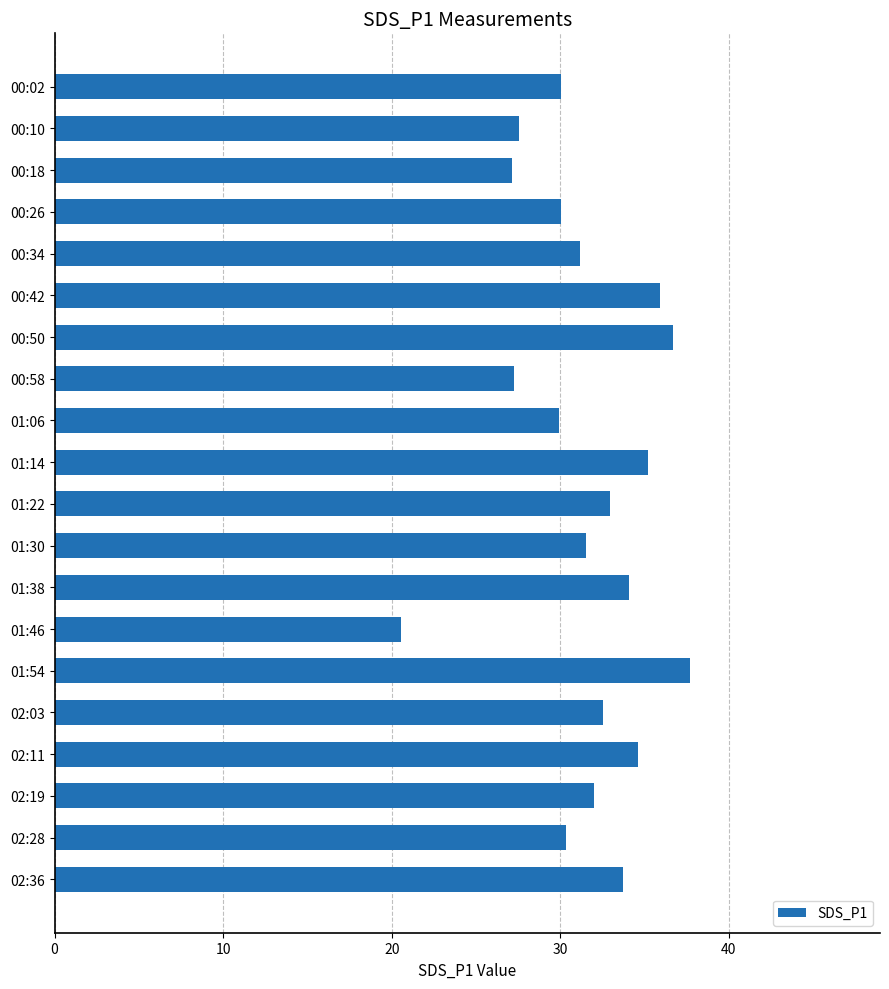

What is the label of the 5th bar from the bottom?

02:03